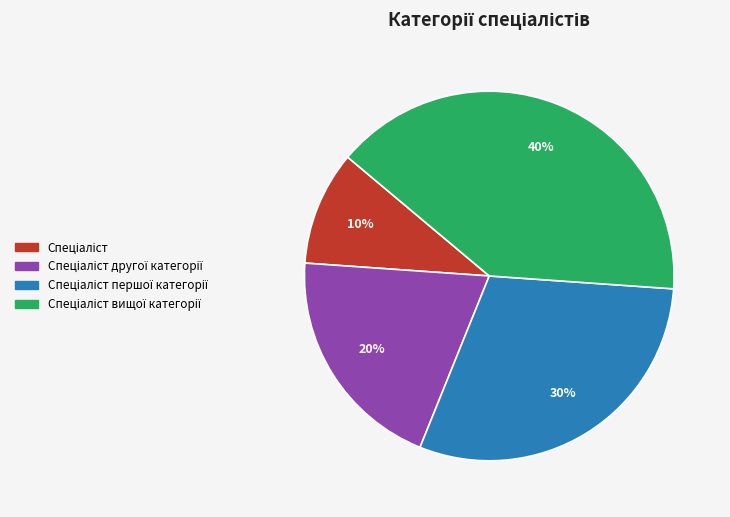

To the nearest percent, what is the difference between the largest and smallest slice percentages?

30%